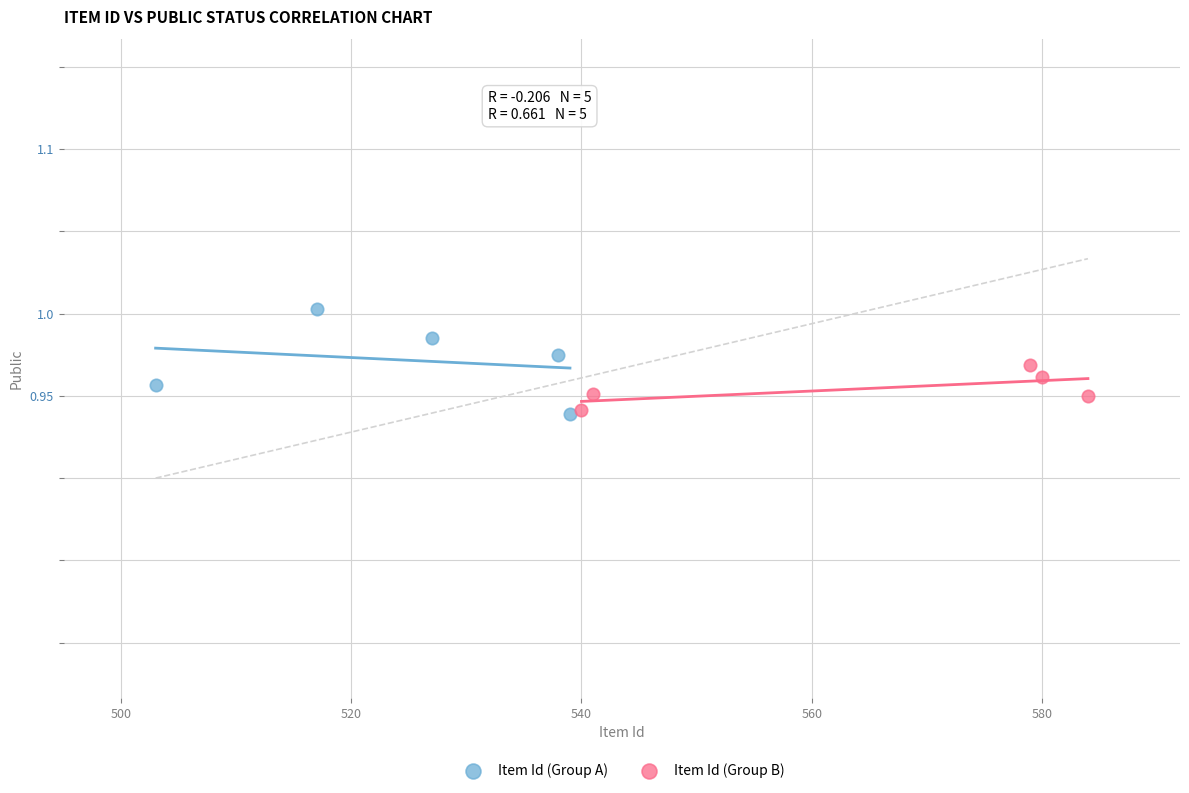

Which series has the widest spread of Y values?

Item Id (Group A)